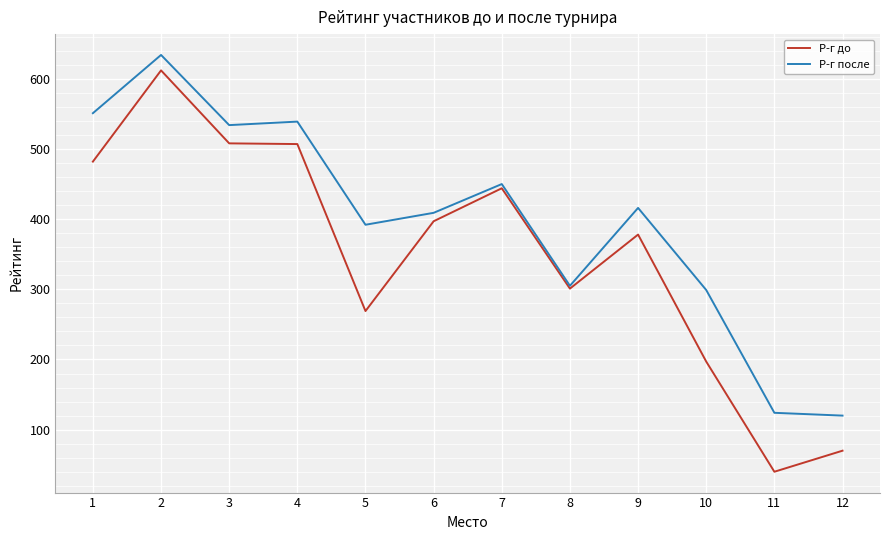

Which category has the highest value in the Р-г до series?

2